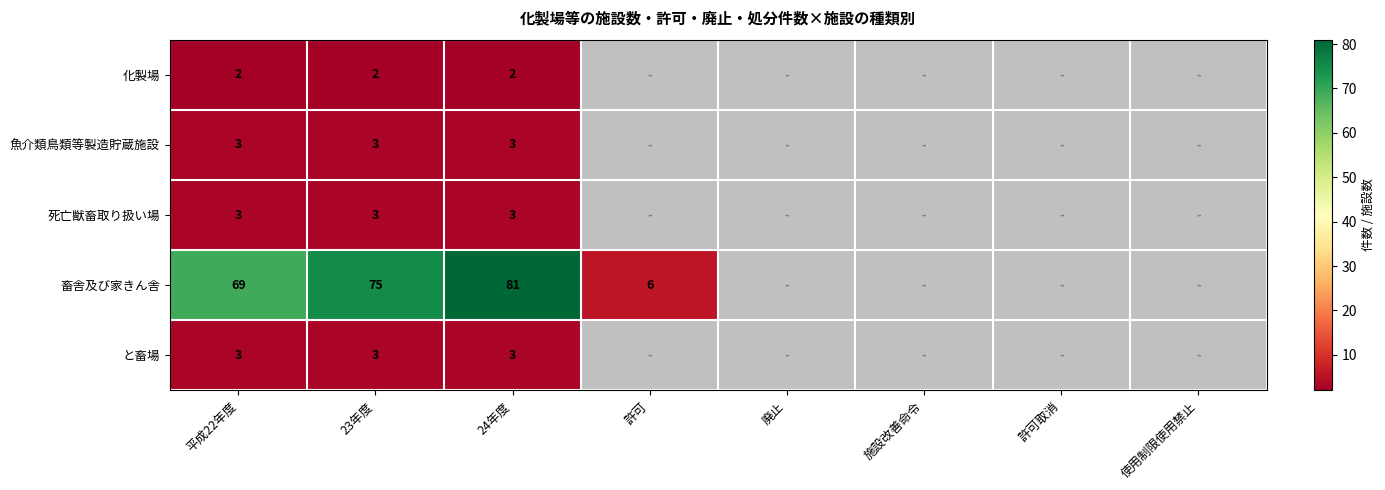

What is the difference between the 畜舎及び家きん舎 values at 24年度 and 許可?

75